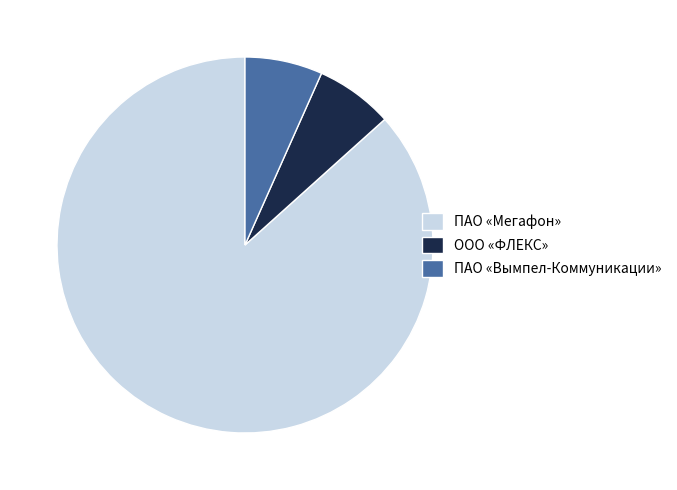

How many segments does this pie chart have?

3